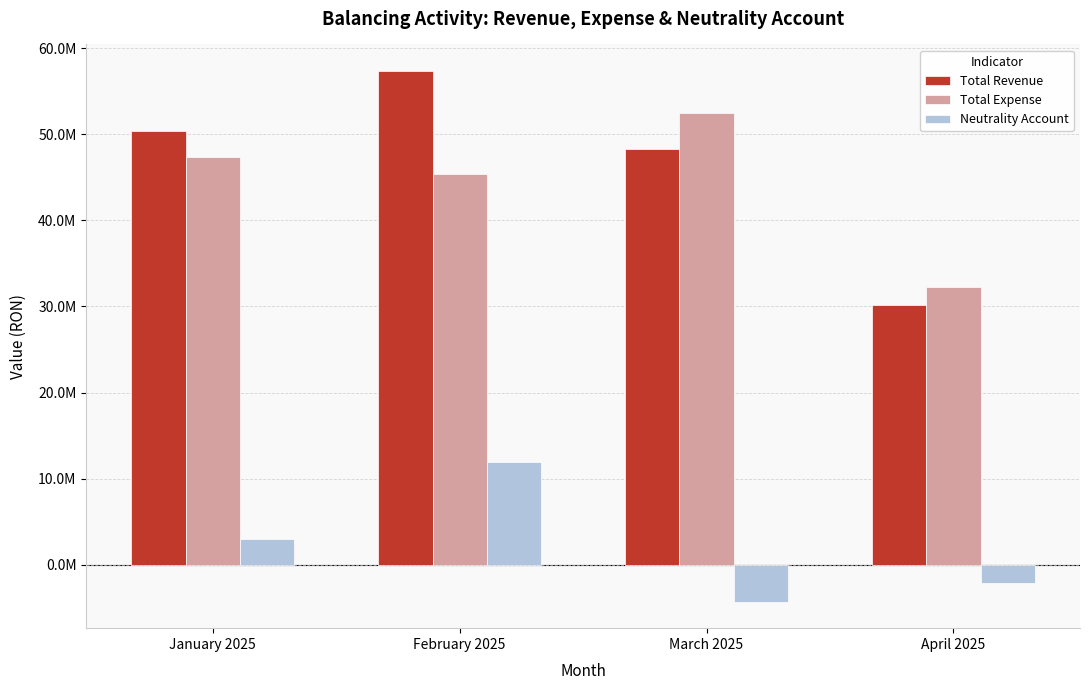

Which has a higher value, February 2025 or January 2025?

February 2025